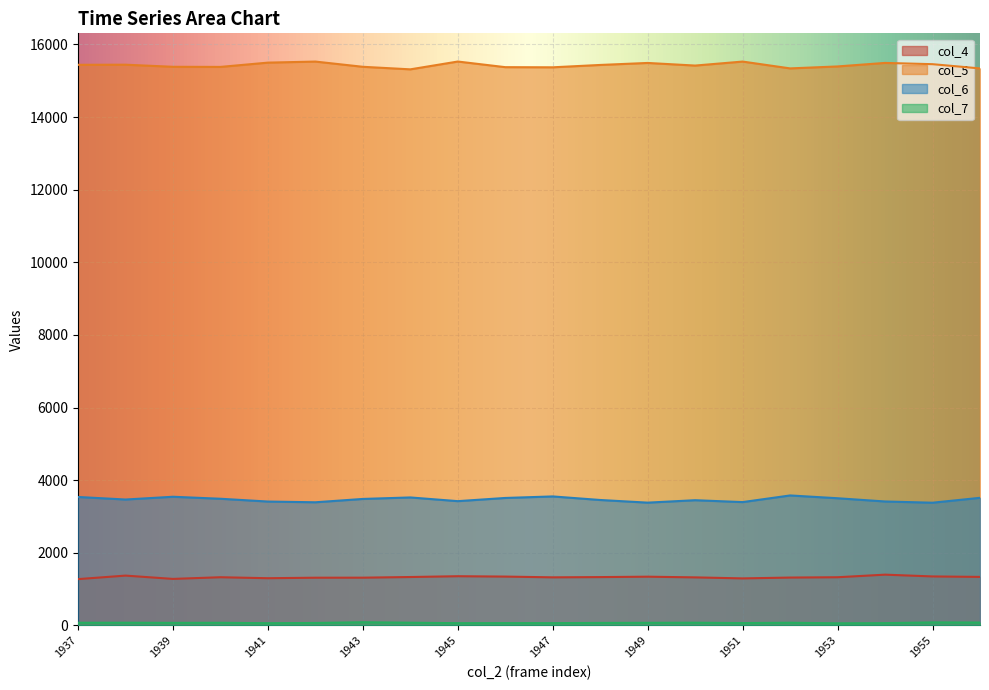

How many data points in col_5 are less than 15435?

10